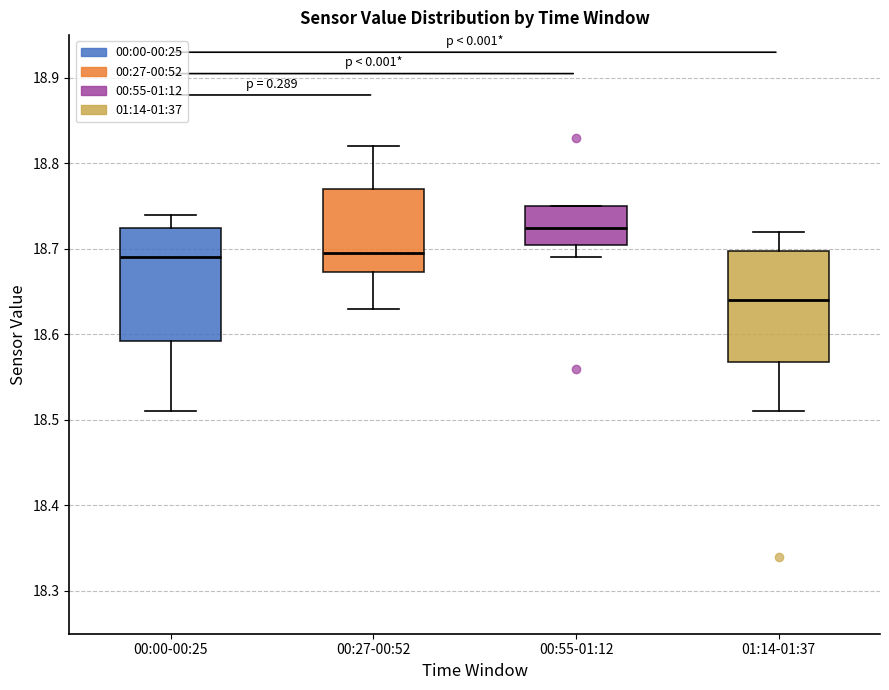

Where does the median line of the box for 00:00-00:25 sit on the y-axis? The values are not printed on the chart, so give them approximately, as read against the axis.

18.69